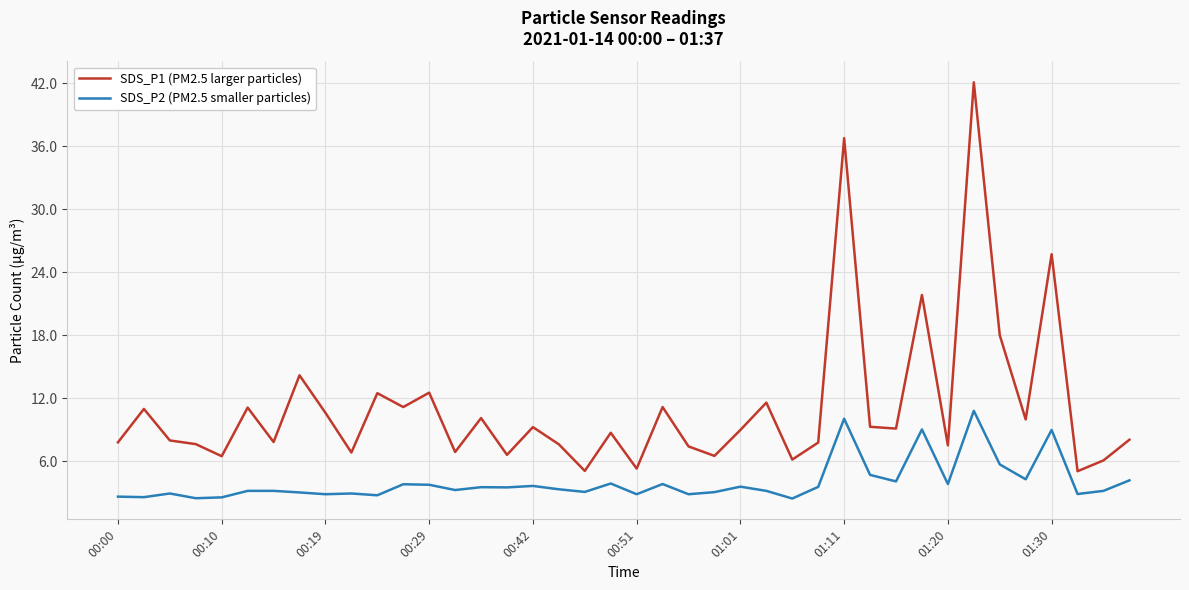

What is the difference between the maximum and minimum values in the SDS_P1 (PM2.5 larger particles) series?

37.0